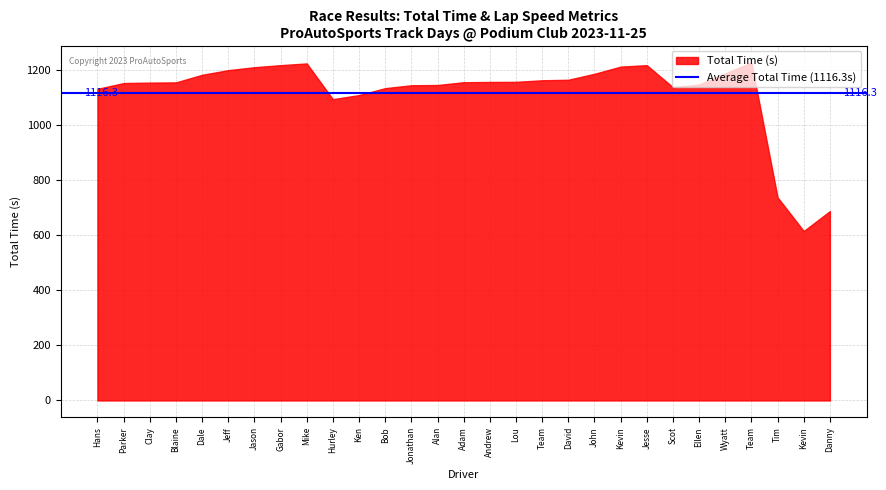

Does the chart have visible grid lines?

Yes